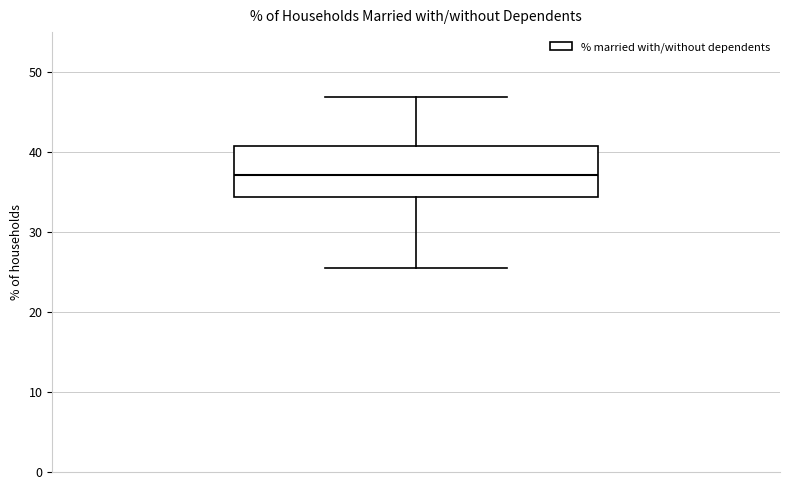

Where does the median line of the box sit on the y-axis? The values are not printed on the chart, so give them approximately, as read against the axis.

37